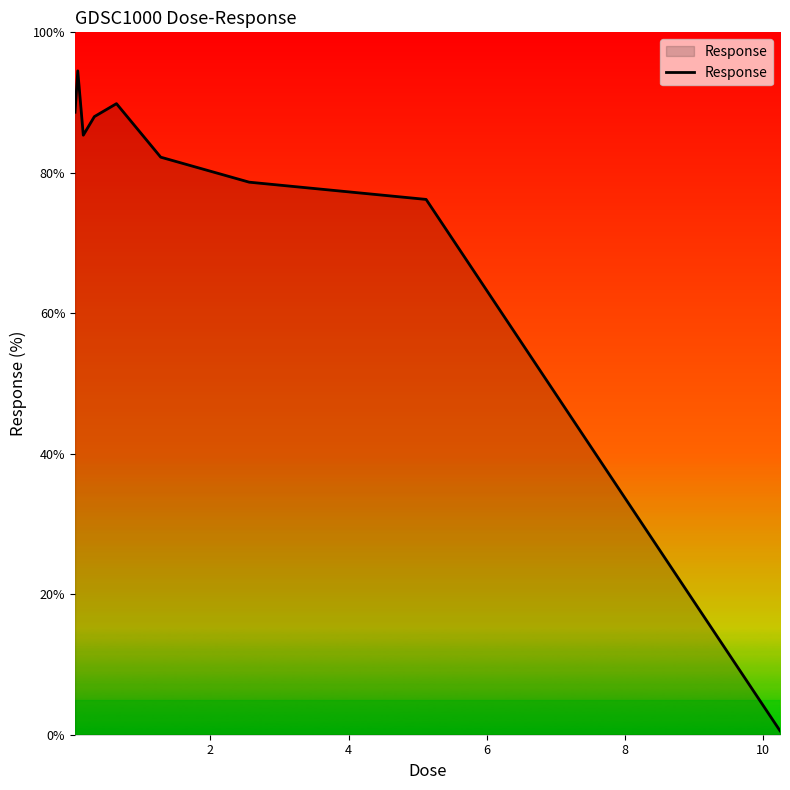

What is the difference between the maximum and minimum values?

94.0